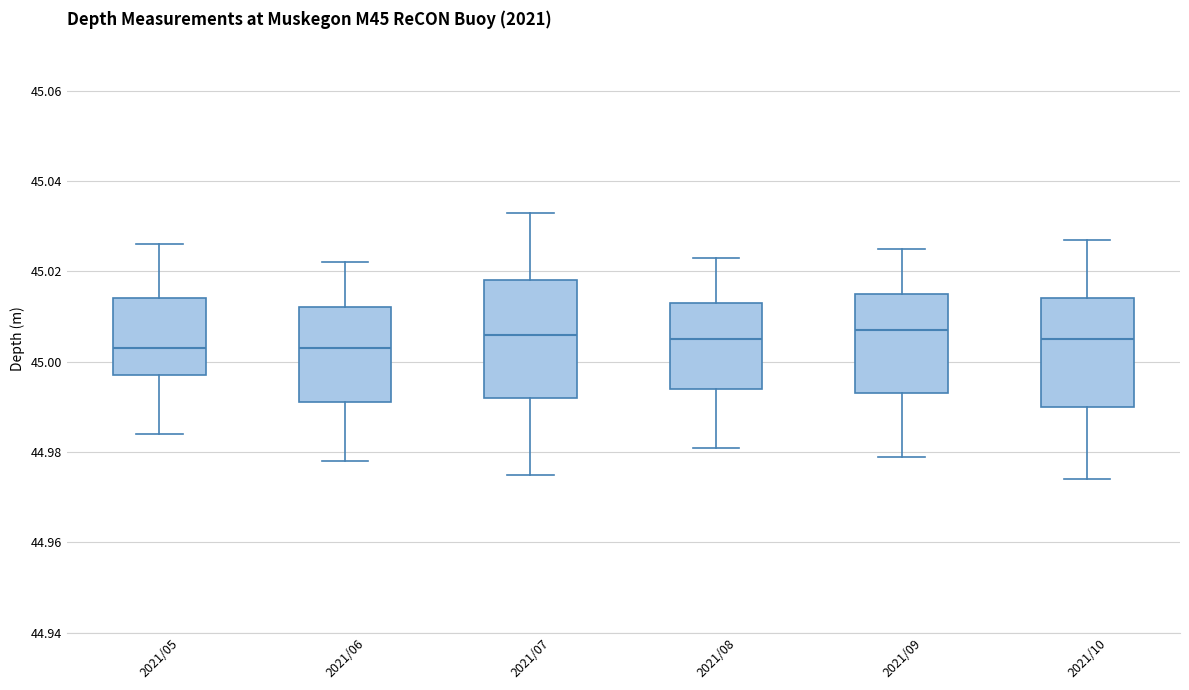

Where is the upper edge of the box for 2021/08 on the y-axis? The values are not printed on the chart, so give them approximately, as read against the axis.

45.014